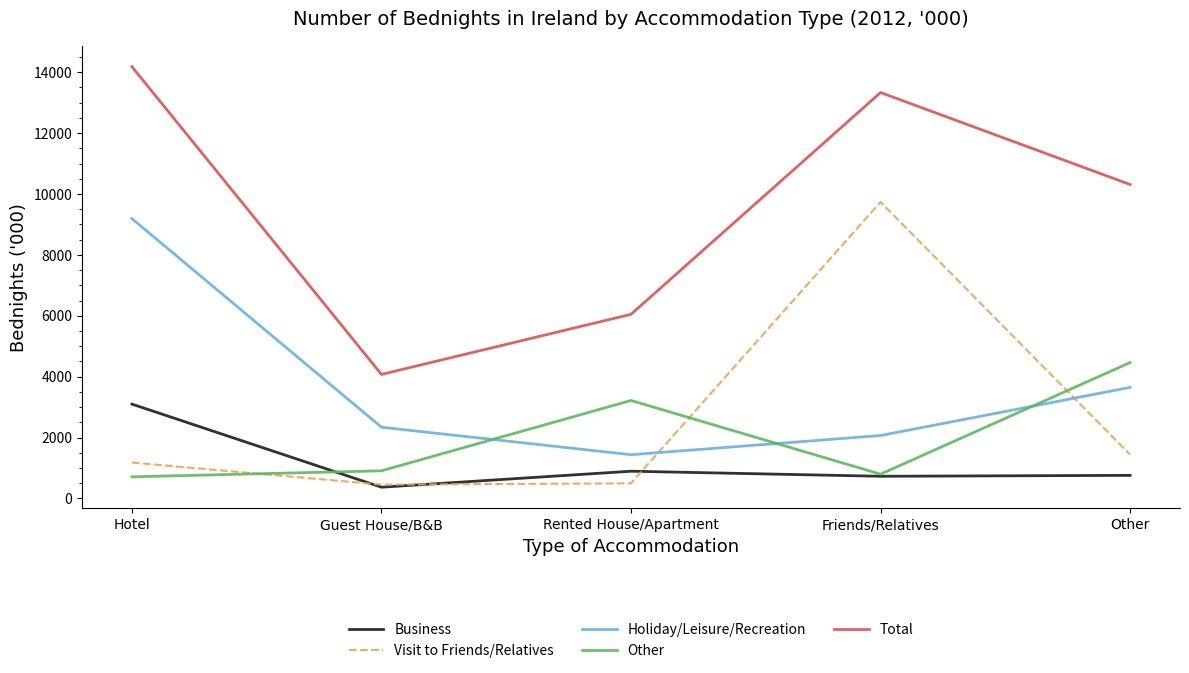

At which category is the sum across all series the highest?

Hotel